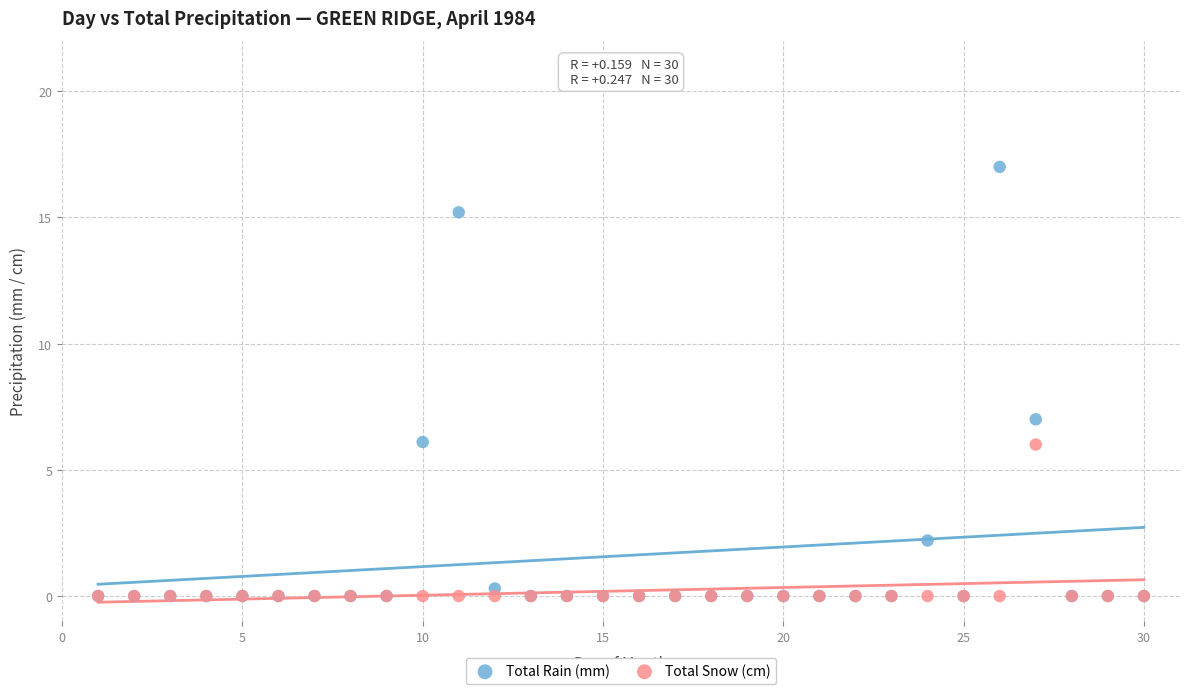

In the Total Rain (mm) series, what Y value is closest to 8?

7.0